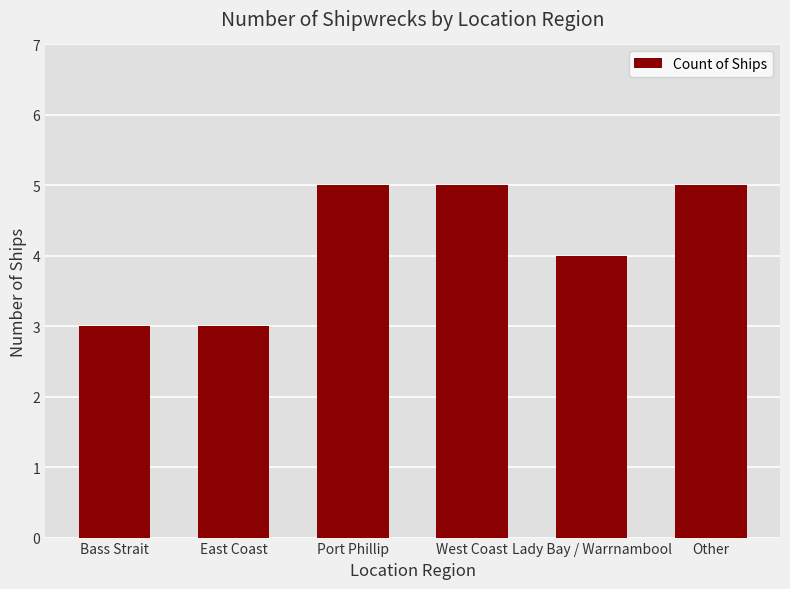

What is the difference between the maximum and minimum values?

2